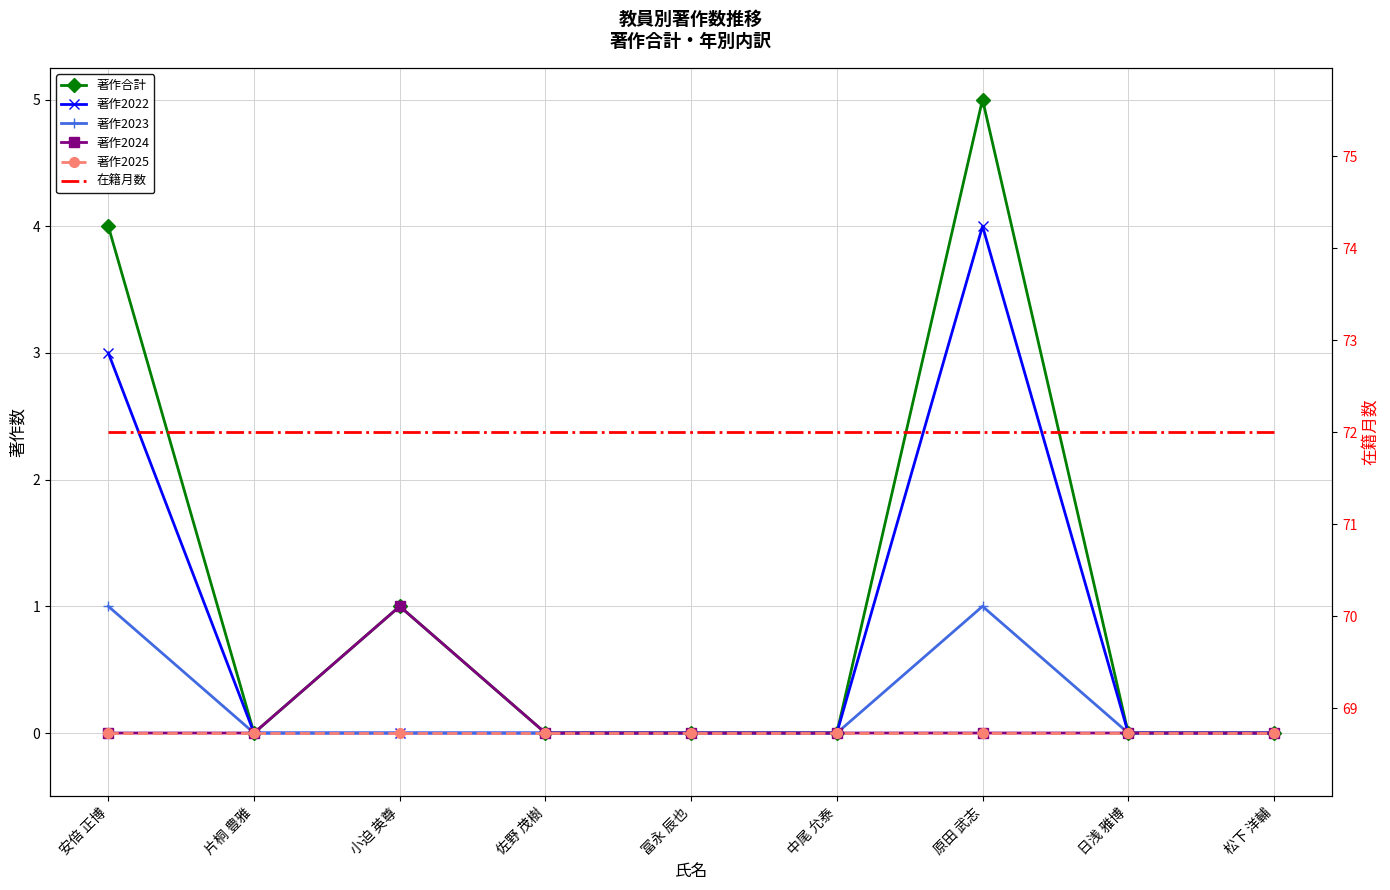

How many positive values does the 著作2024 series have?

1